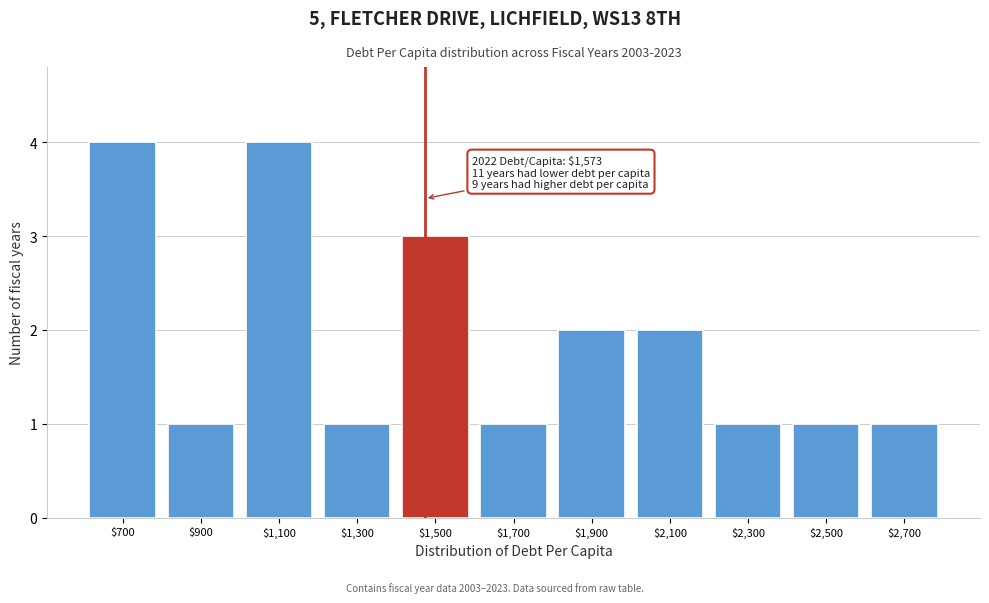

Reading left to right, list all the values displayed in this chart.

4	1	4	1	3	1	2	2	1	1	1